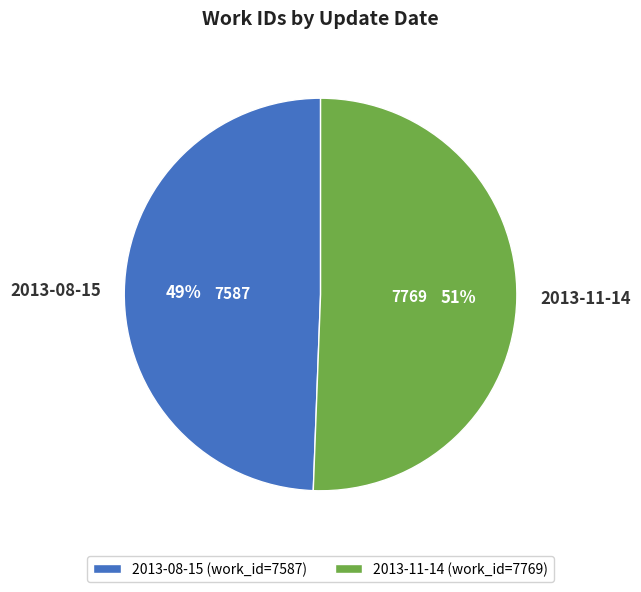

To the nearest percent, what is the combined percentage of 2013-11-14 and 2013-08-15?

100%